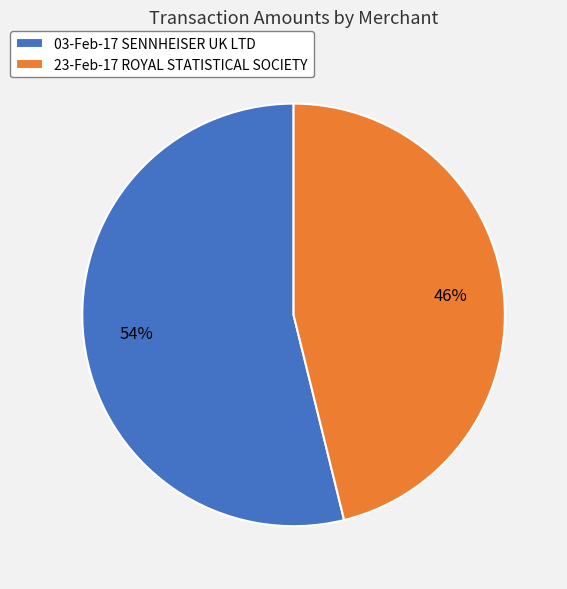

Does any single category account for the majority?

Yes